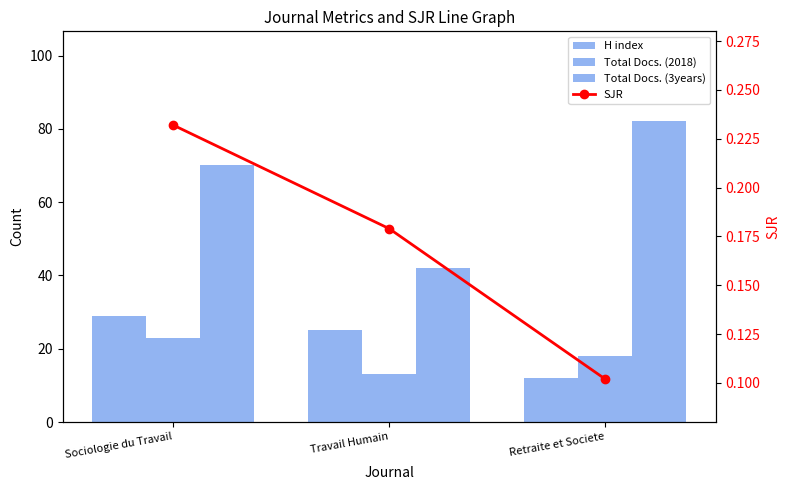

Reading left to right, list all the values displayed in this chart.

H index: Sociologie du Travail=29.0	Travail Humain=25.0	Retraite et Societe=12.0
Total Docs. (2018): Sociologie du Travail=23.0	Travail Humain=13.0	Retraite et Societe=18.0
Total Docs. (3years): Sociologie du Travail=70.0	Travail Humain=42.0	Retraite et Societe=82.0
SJR: Sociologie du Travail=0.2	Travail Humain=0.2	Retraite et Societe=0.1